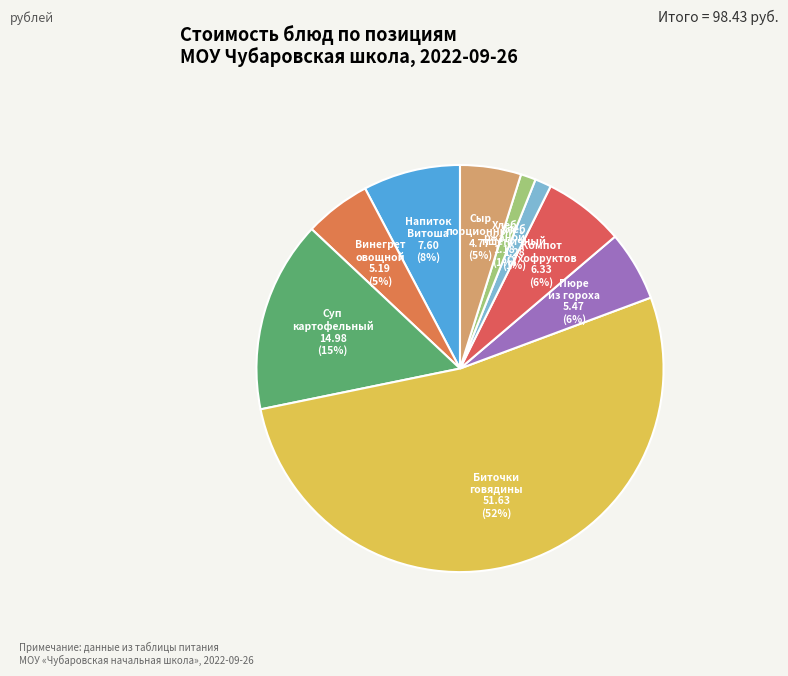

Count the number of slices in the pie.

9